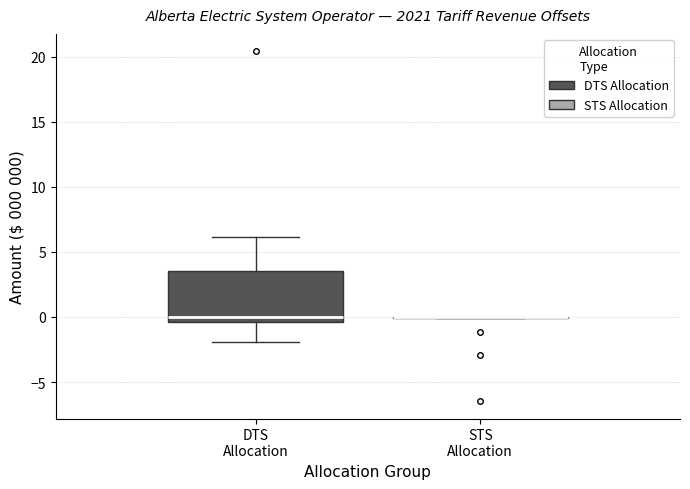

Comparing the boxes themselves (not the whiskers), which one is the tallest?

DTS Allocation